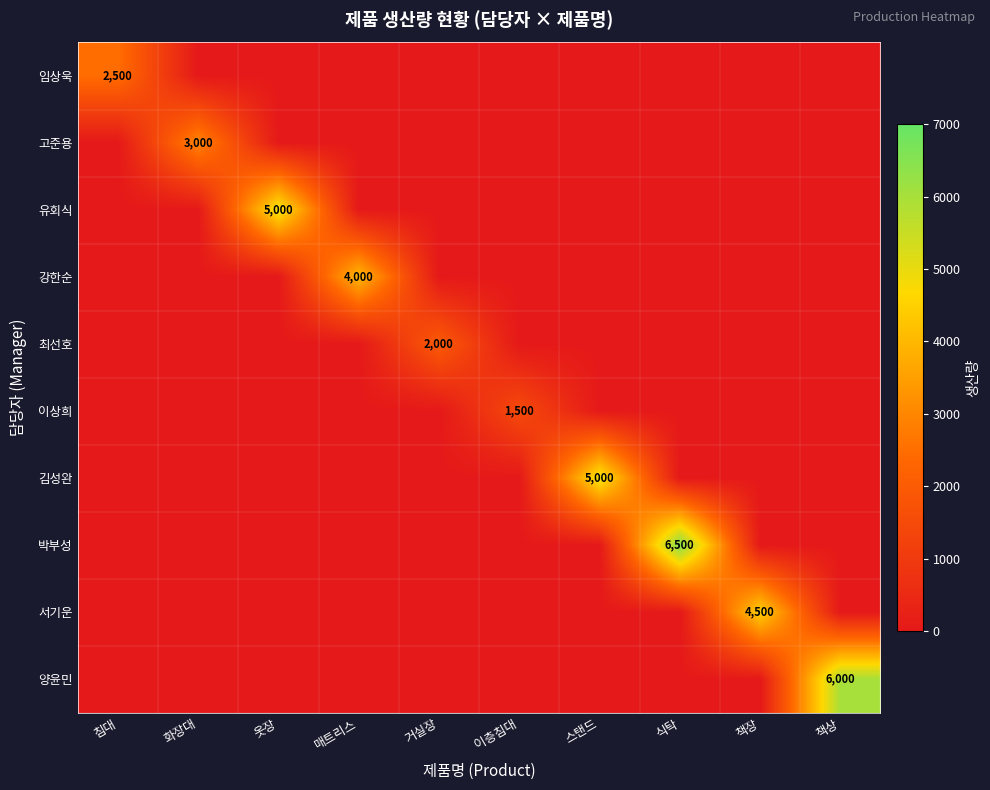

The value of 박부성 at 식탁 is 6500. True or false?

True